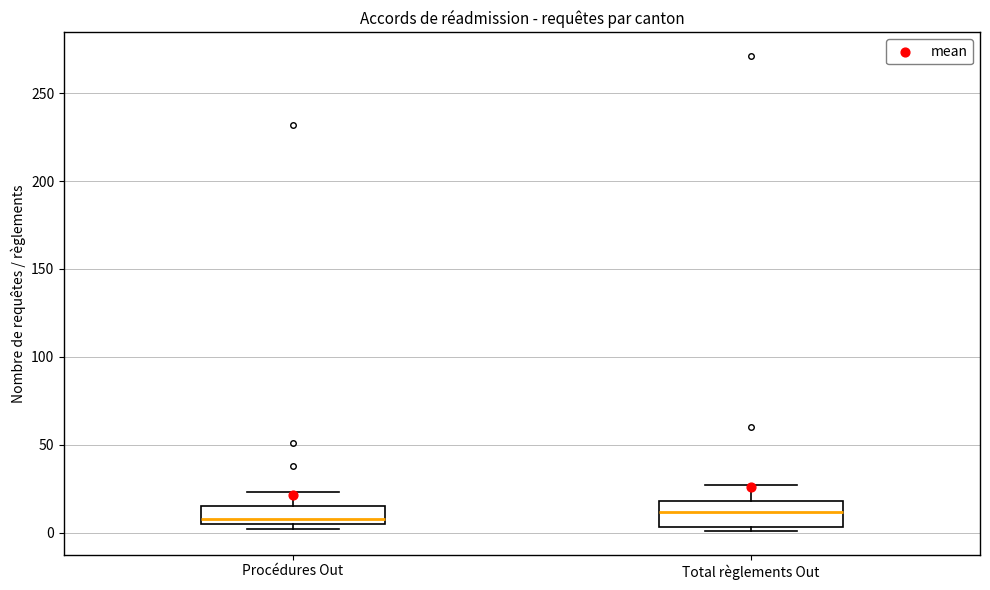

Reading left to right, read every box against the y-axis: the position of its median line, the range the box covers, and the ends of its whiskers. The values are not printed on the chart, so give them approximately, as read against the axis.

Procédures Out: median 10, box 5 to 15, whiskers 0 to 25
Total règlements Out: median 10, box 5 to 20, whiskers 0 to 25